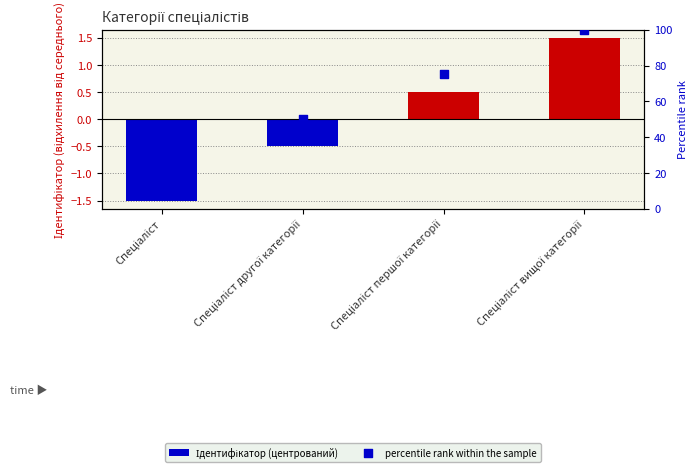

Which series has the largest total across all categories?

percentile rank within the sample